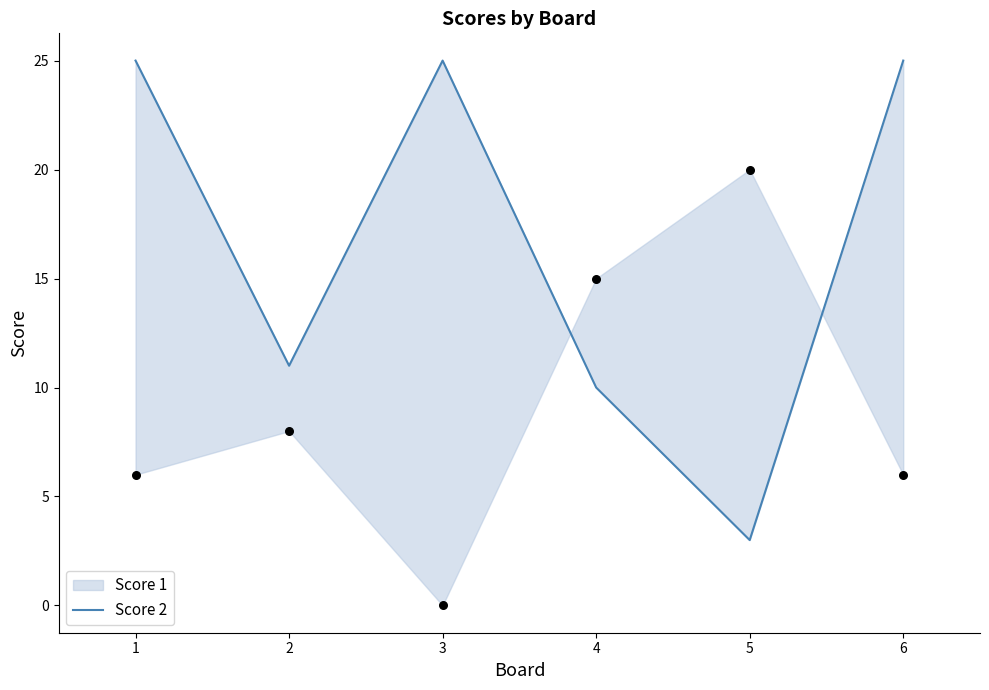

What is the change in value from 4 to 6?

+15